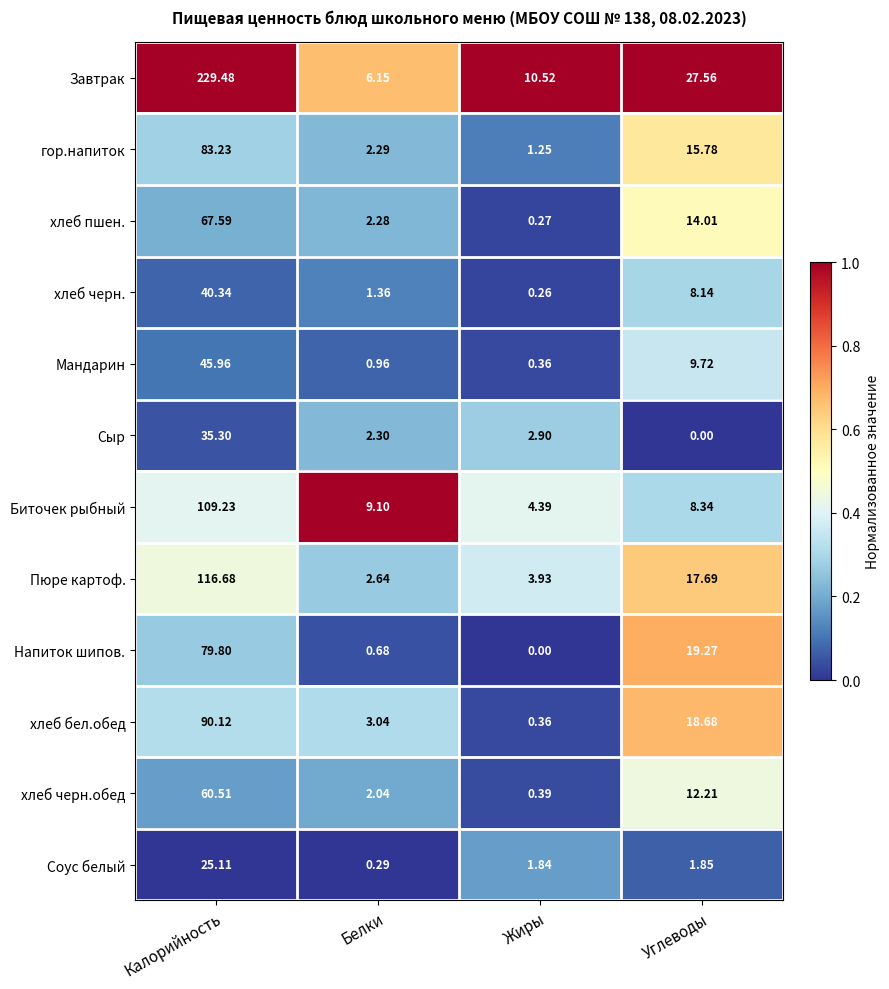

Is the value of хлеб пшен. at Белки greater than the value of Завтрак at Белки?

No